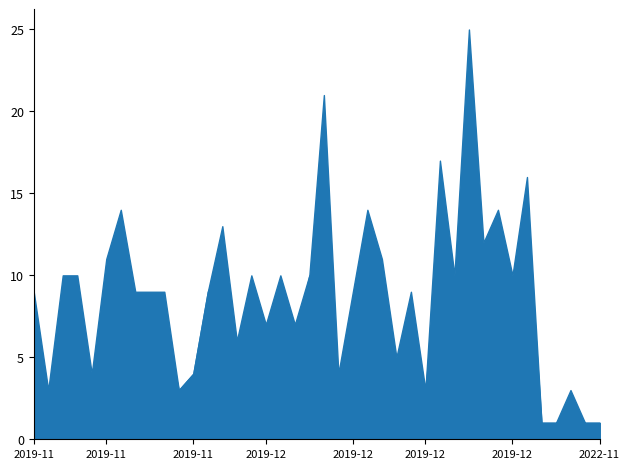

At which category is the sum across all series the highest?

2019-12-19